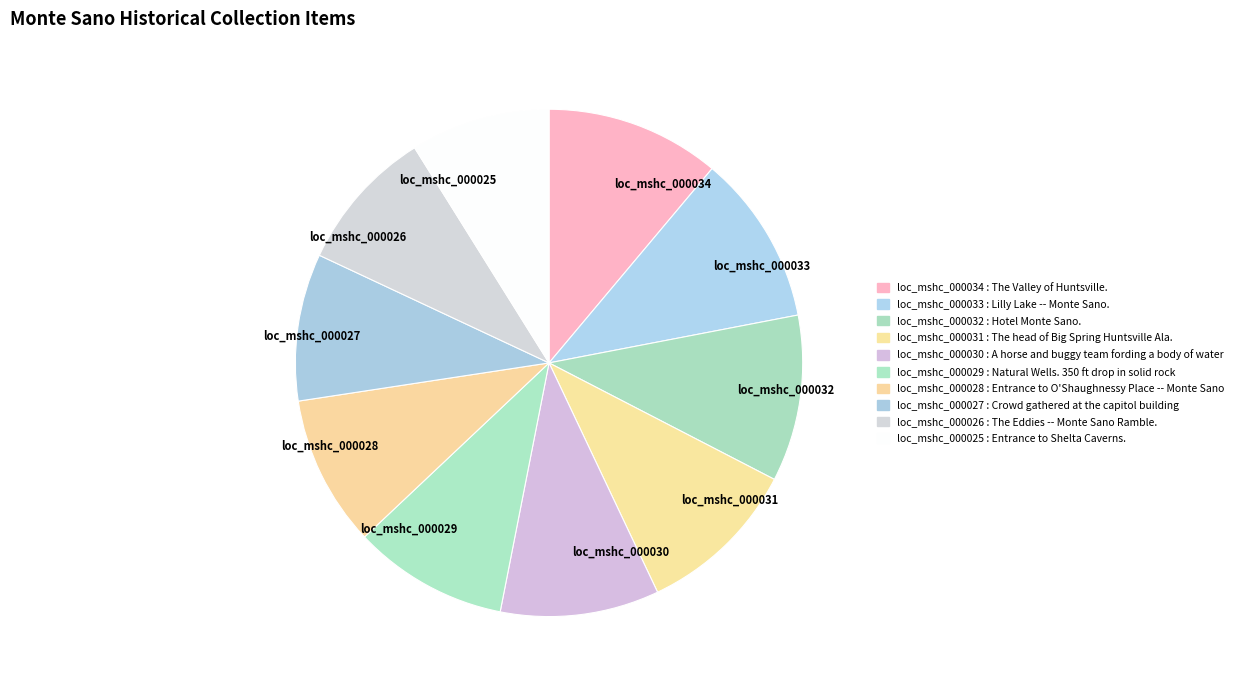

How many slices are in this pie chart?

10